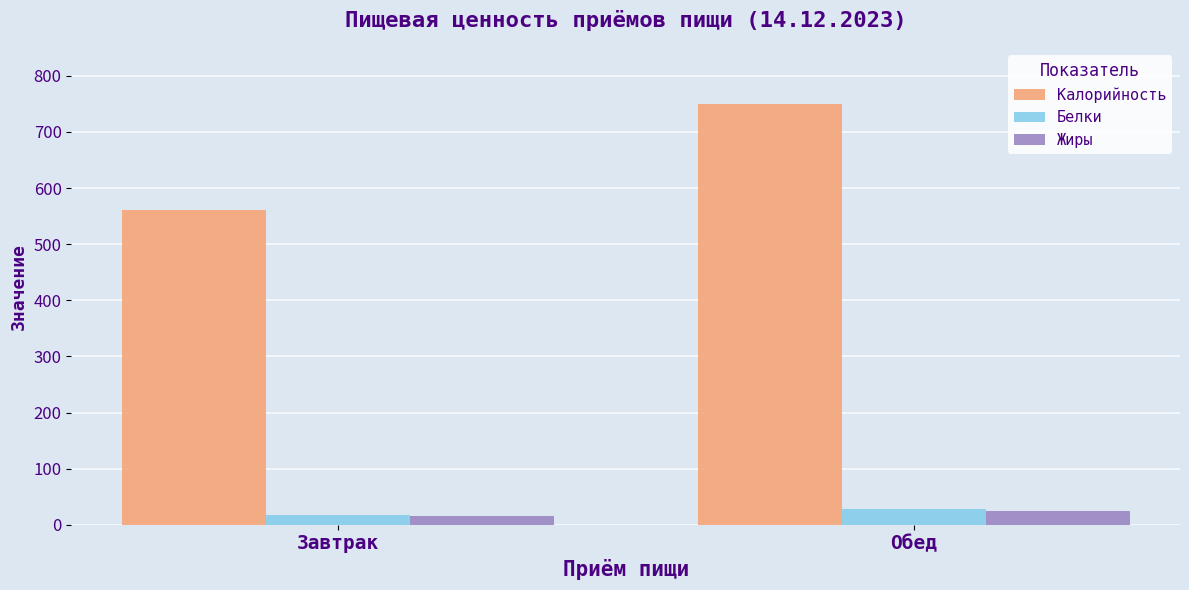

Rank the categories by Белки value from lowest to highest.

Завтрак, Обед